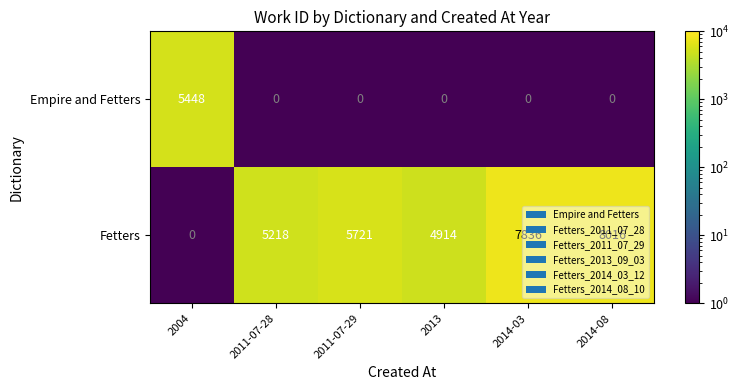

How many distinct data groups are displayed?

2